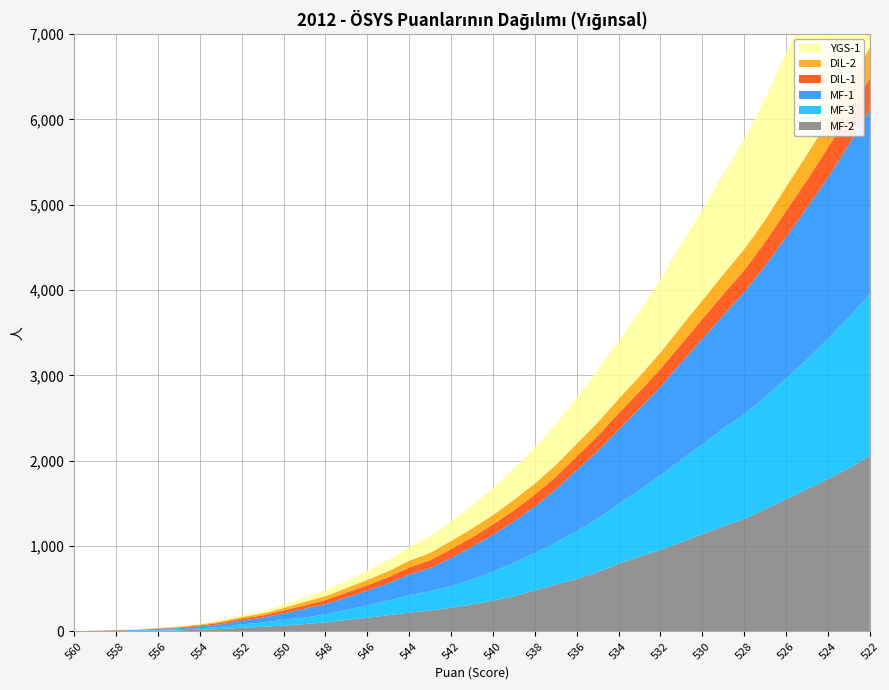

Reading left to right, what are all the values shown in this chart?

MF-2: 1	2	3	5	8	14	20	29	43	55	69	87	107	135	161	190	221	245	278	317	361	413	481	550	617	695	794	877	958	1046	1141	1235	1317	1434	1549	1669	1788	1912	2059
MF-3: 1	2	3	7	10	12	19	24	41	49	69	76	92	115	145	172	205	226	252	294	337	392	437	491	561	626	699	780	873	967	1049	1143	1226	1316	1416	1519	1643	1770	1895
MF-1: 1	1	5	7	11	14	21	31	45	58	75	104	121	147	174	202	241	272	331	383	435	486	546	623	715	792	873	957	1038	1139	1239	1326	1435	1534	1657	1778	1888	2024	2154
DIL-1: 1	2	4	0	5	8	11	19	22	26	32	39	48	58	62	72	83	92	103	109	120	128	140	148	158	177	190	197	206	217	232	246	254	278	305	323	349	361	380
DIL-2: 0	2	4	5	6	8	11	16	20	24	31	41	47	55	63	71	80	87	97	104	112	123	130	139	149	159	169	179	193	209	218	234	247	261	283	301	316	337	357
YGS-1: 0	1	2	5	0	8	9	15	21	29	39	52	68	83	105	132	164	196	231	269	317	368	423	480	541	614	685	763	861	965	1065	1174	1292	1426	1577	1713	1871	2017	2173